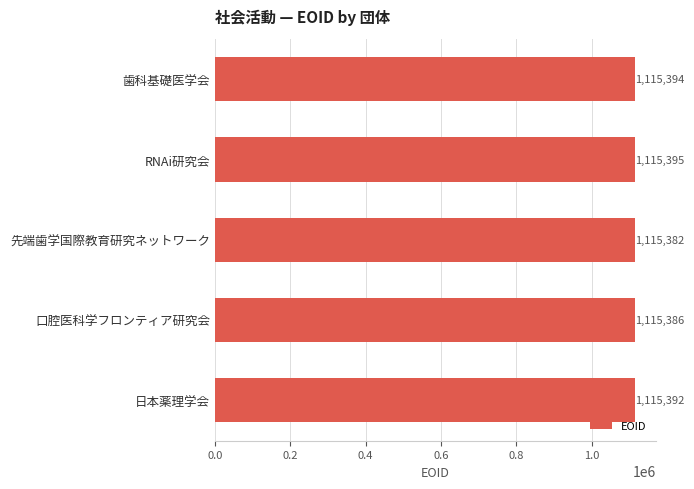

How many distinct data groups are displayed?

1